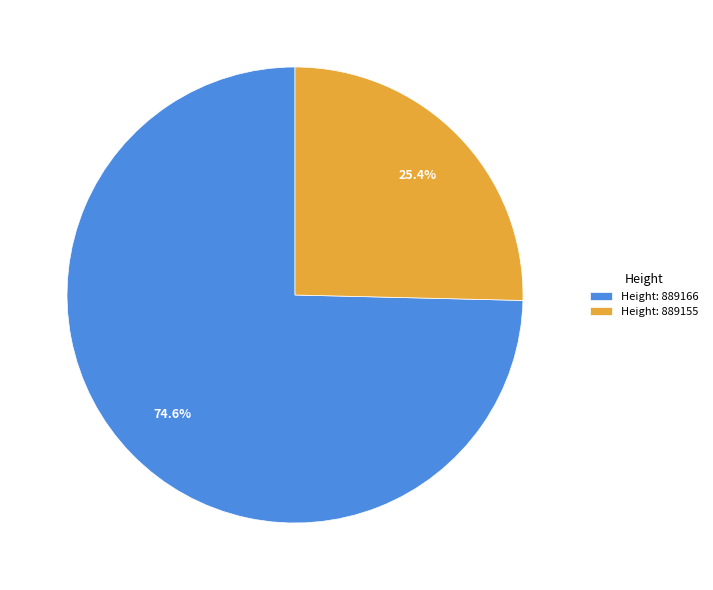

Rank the categories by value from highest to lowest.

Height: 889166, Height: 889155